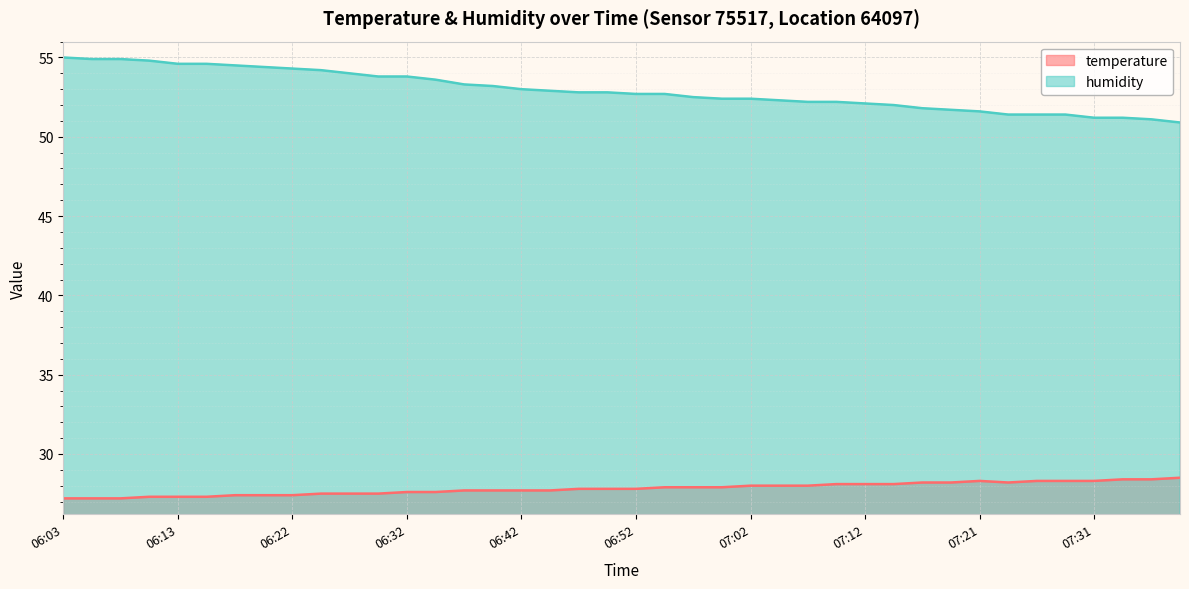

What are all the series names shown in the legend?

temperature, humidity